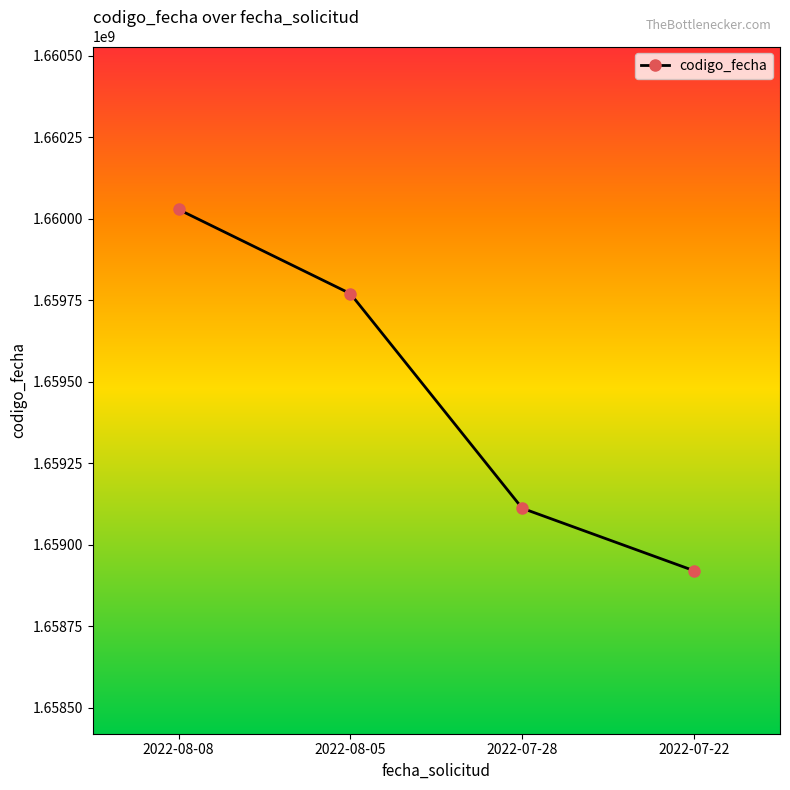

Reading right to left, what are all the values shown in this chart?

2022-07-22=1658919771	2022-07-28=1659111369	2022-08-05=1659769690	2022-08-08=1660027997